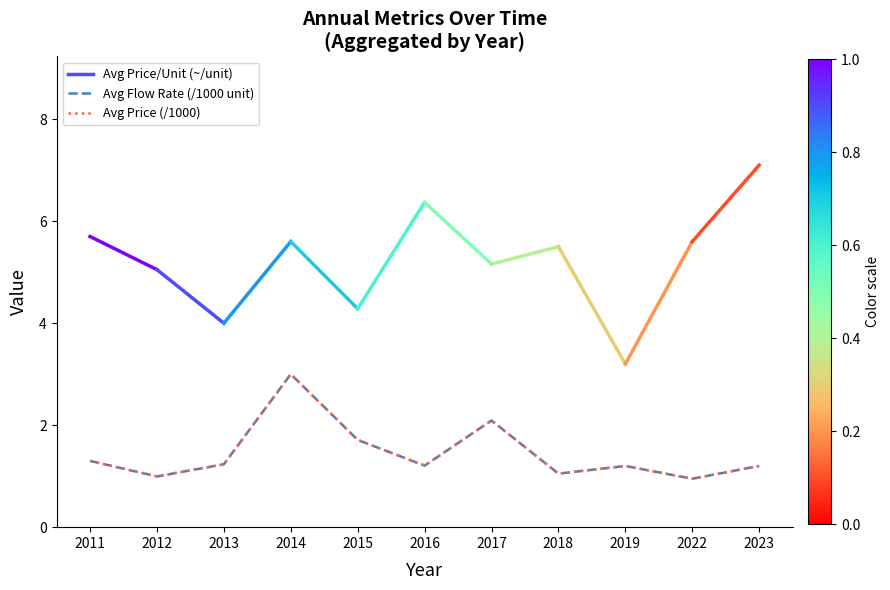

Between 2019 and 2023, which is larger?

2019